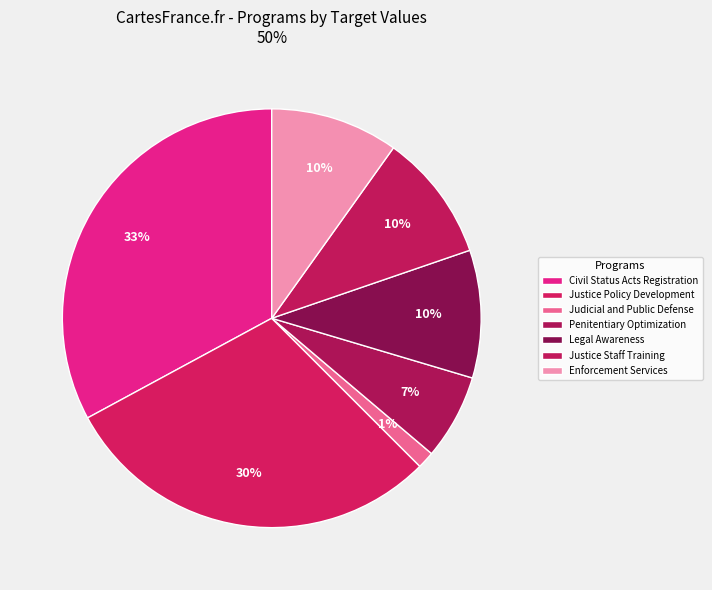

To the nearest percent, what is the difference between the largest and smallest slice percentages?

32%